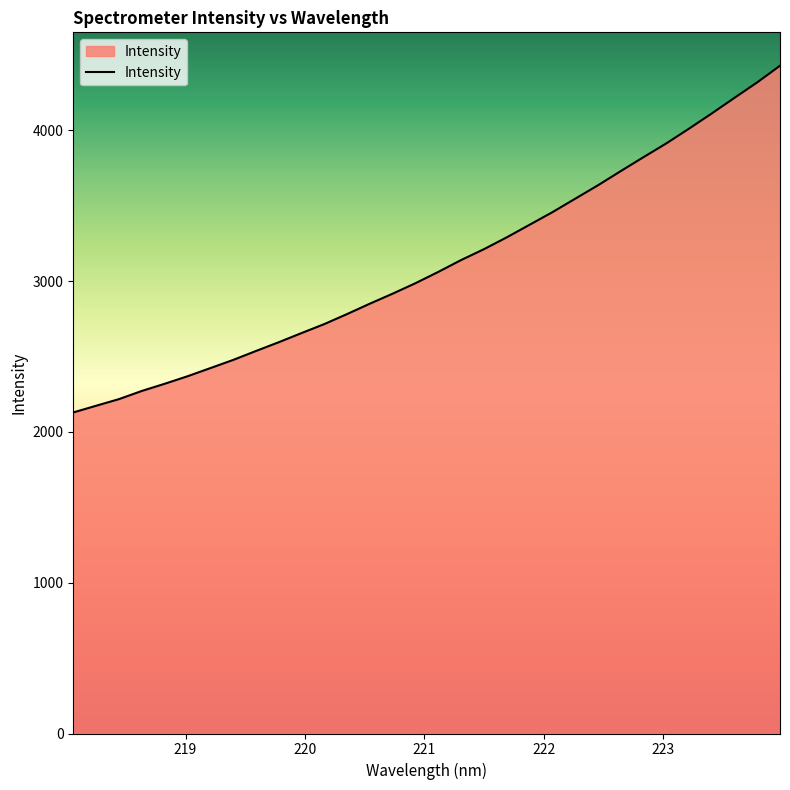

What is the difference between the maximum and minimum values?

2298.9